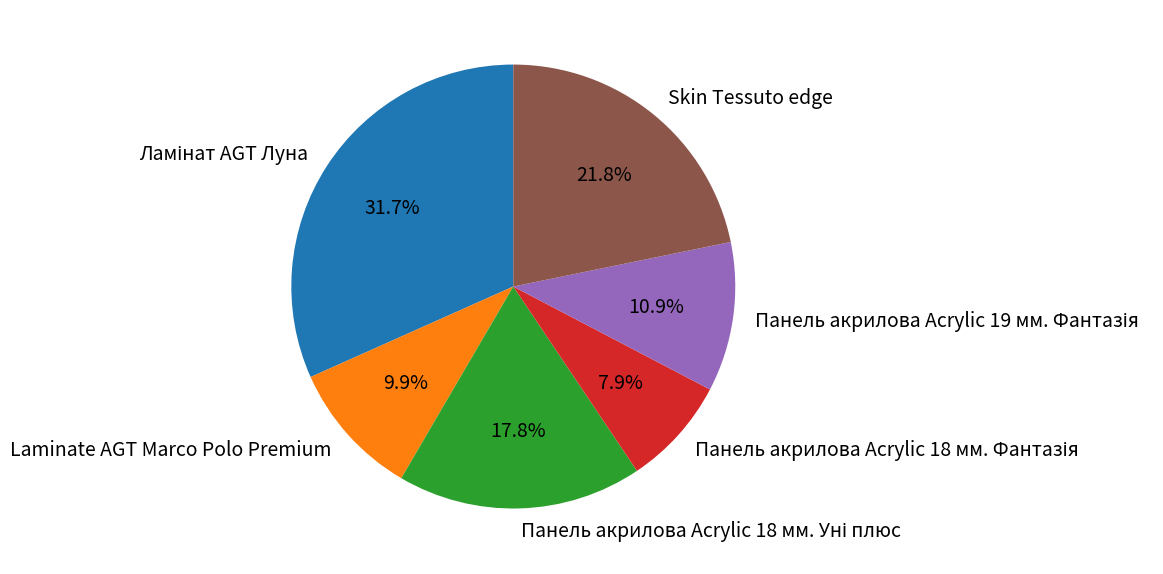

What portion of the pie excludes Skin Tessuto edge?

78.2%